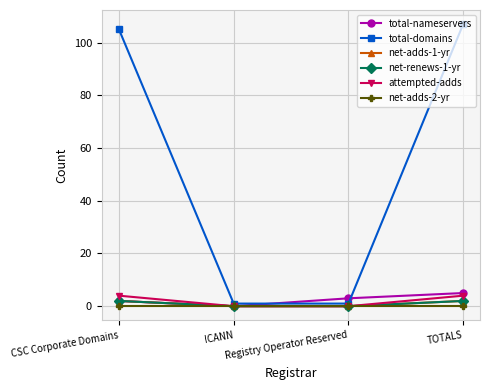

The net-adds-1-yr series shows -1 at Registry Operator Reserved. True or false?

False